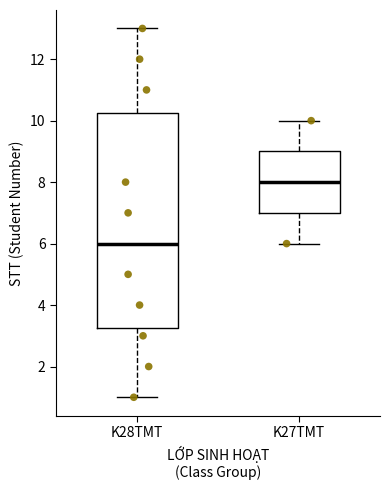

Where does the lower whisker of the box for K28TMT end on the y-axis? The values are not printed on the chart, so give them approximately, as read against the axis.

1.0